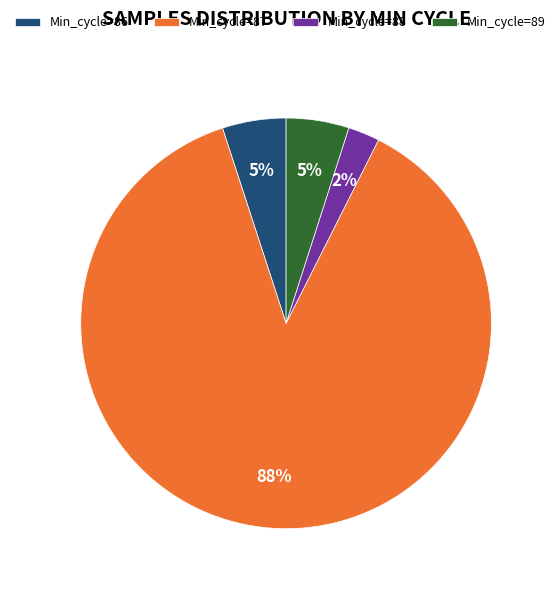

Count the number of slices in the pie.

4